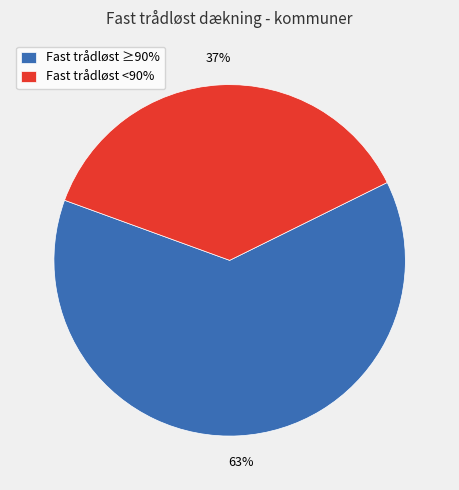

To the nearest percent, what portion does Fast trådløst ≥90% represent?

63%